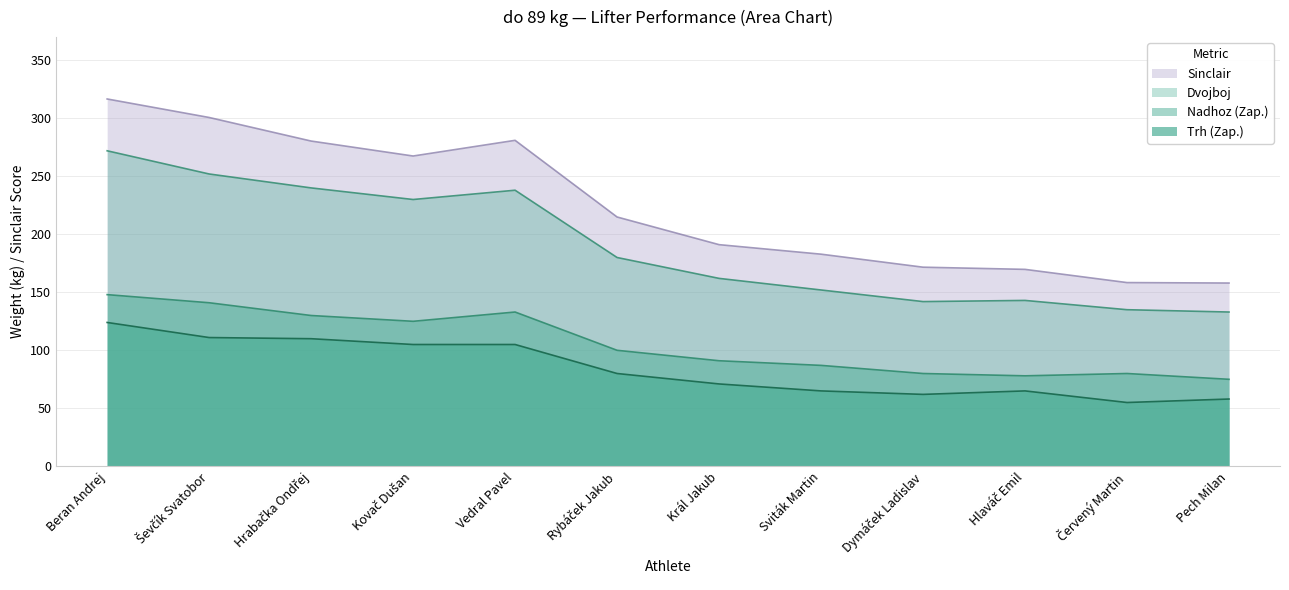

What are all the series names shown in the legend?

Trh (Zap.), Nadhoz (Zap.), Dvojboj, Sinclair